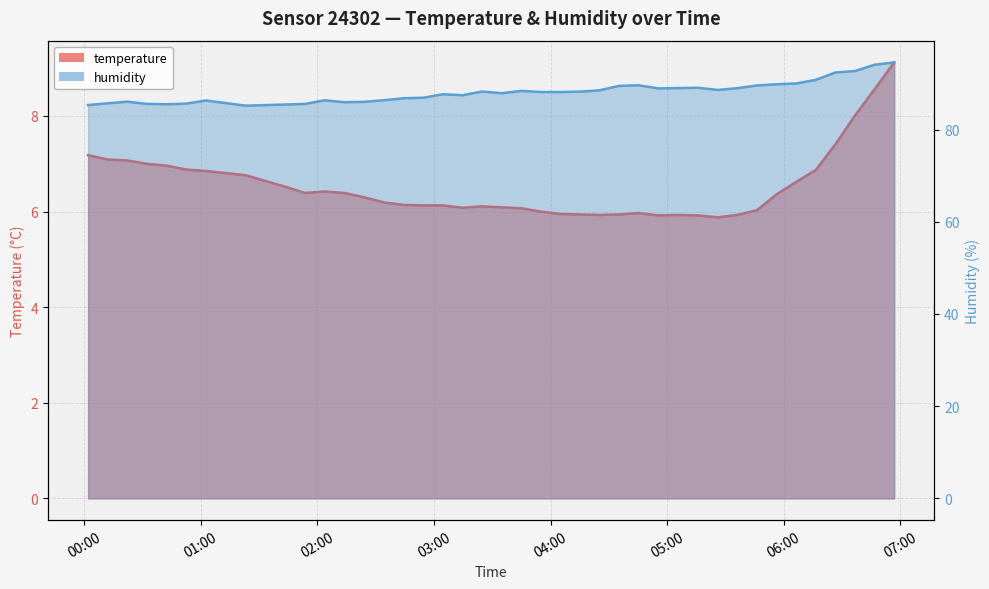

True or false: temperature and humidity intersect in this chart.

False